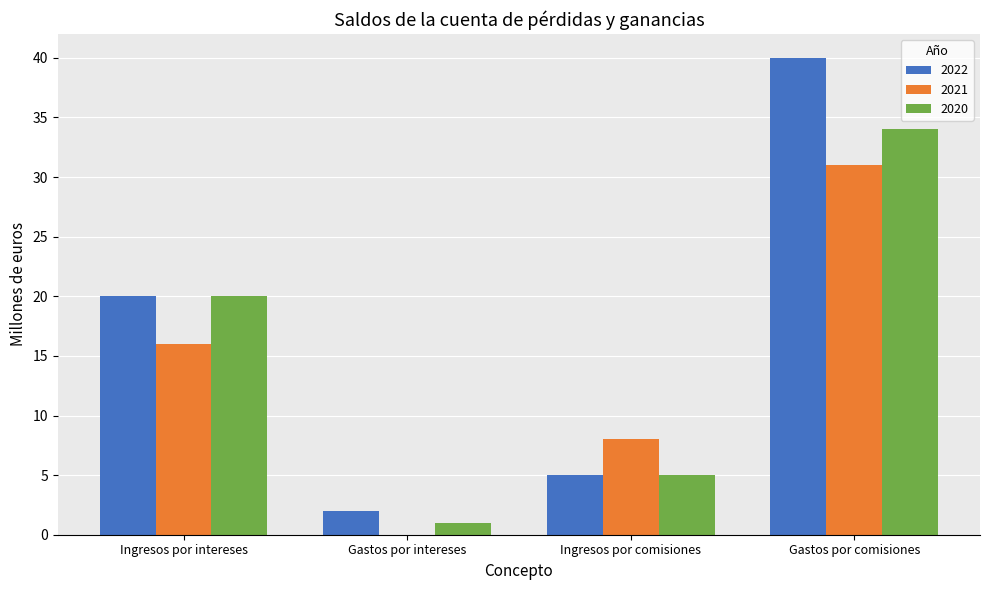

How many groups of bars are there?

4